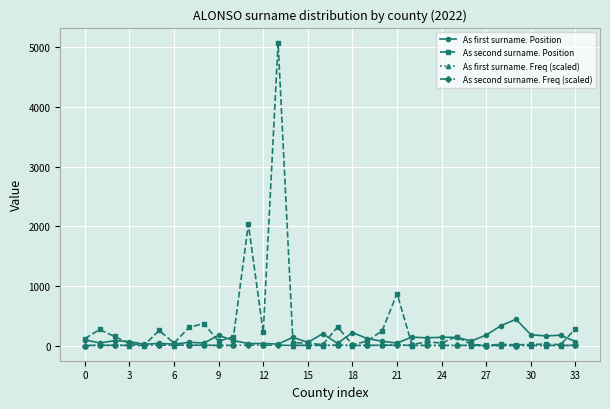

Is it true that As first surname. Position equals 278.5 at 27?

False